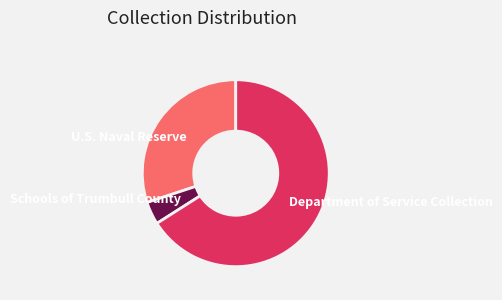

The U.S. Naval Reserve slice represents 24% of the pie. True or false?

False